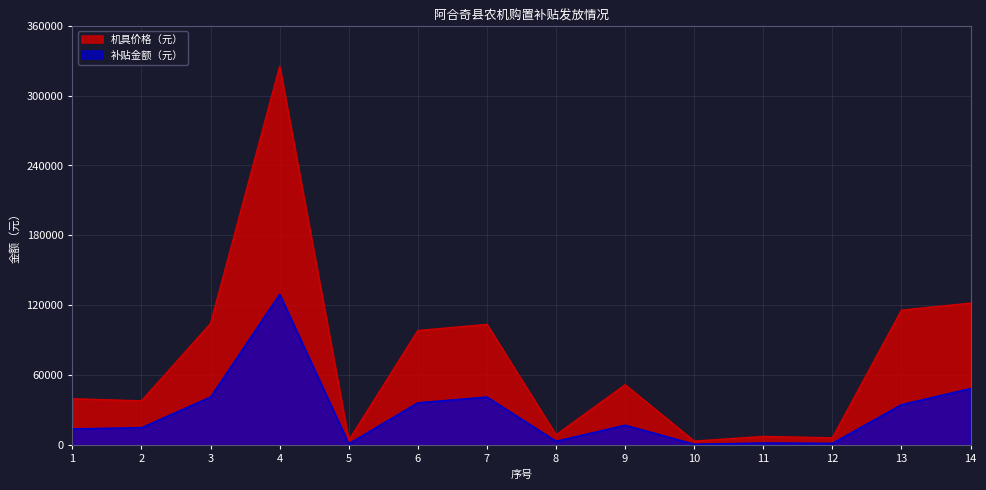

Between 6 and 13, which series saw the biggest shift?

机具价格（元）